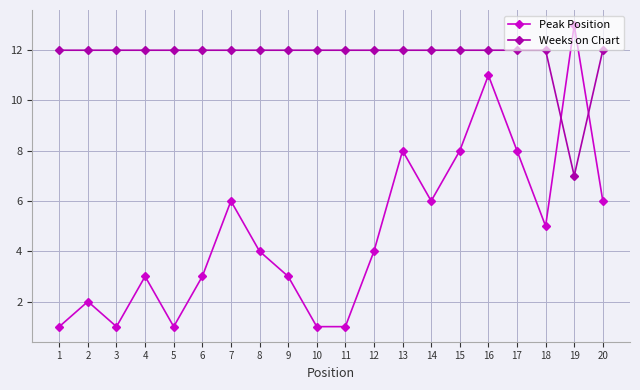

At 16, list the series in order from largest to smallest.

Weeks on Chart, Peak Position